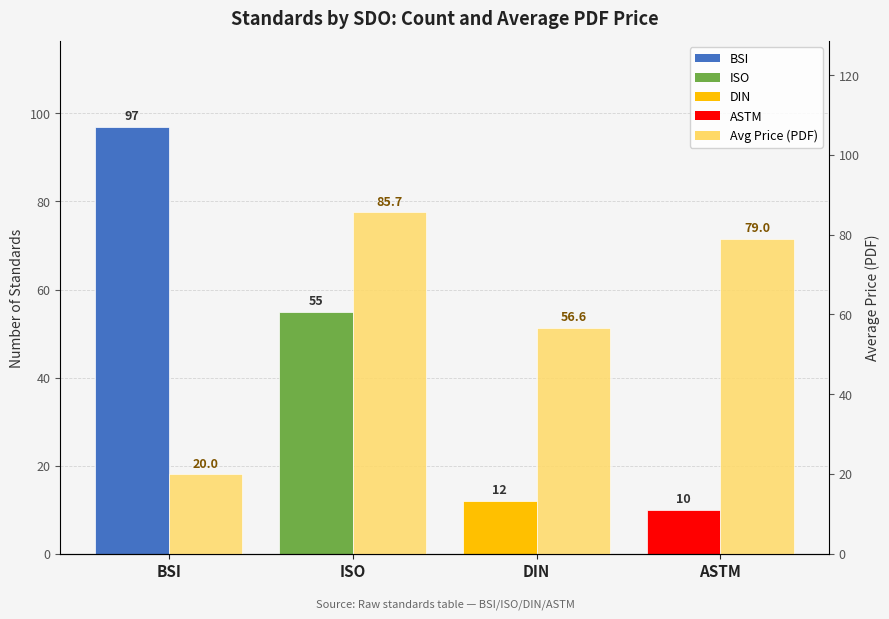

How many values in the Avg Price PDF series exceed 79?

1